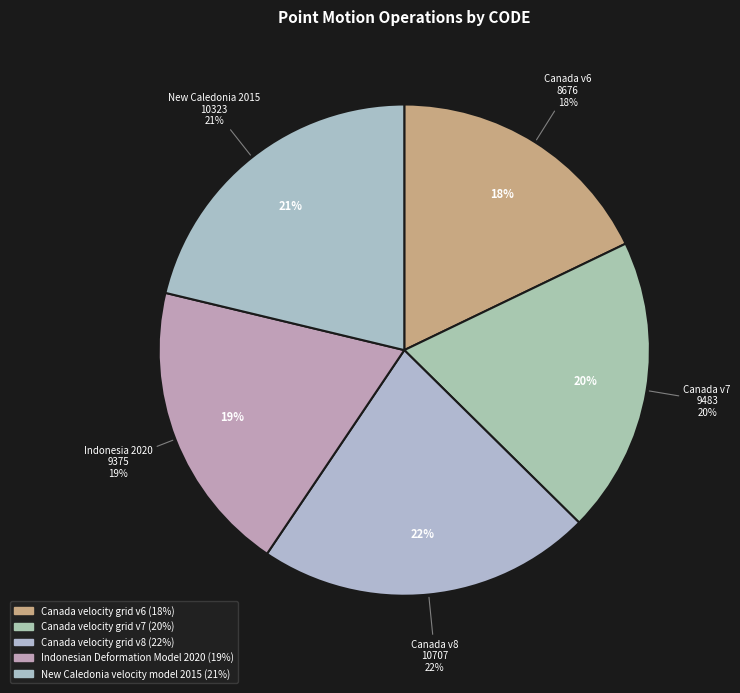

How many slices are in this pie chart?

5